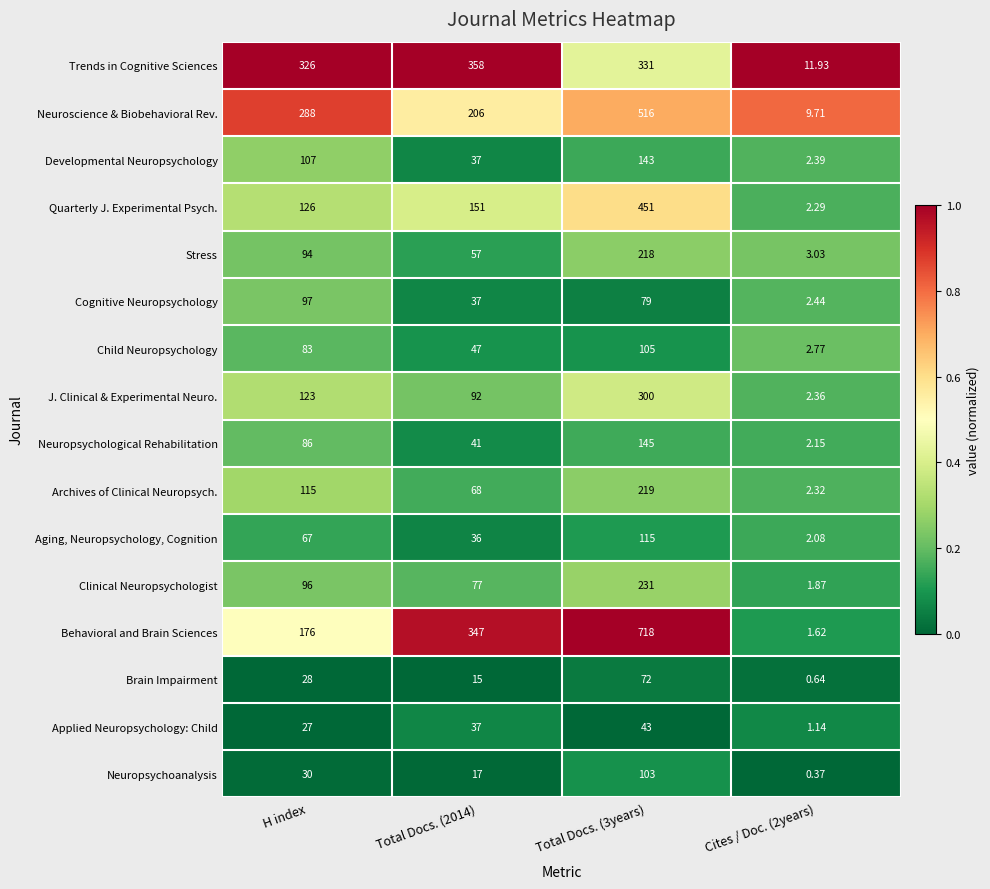

Which series has the largest range (max minus min)?

Behavioral and Brain Sciences